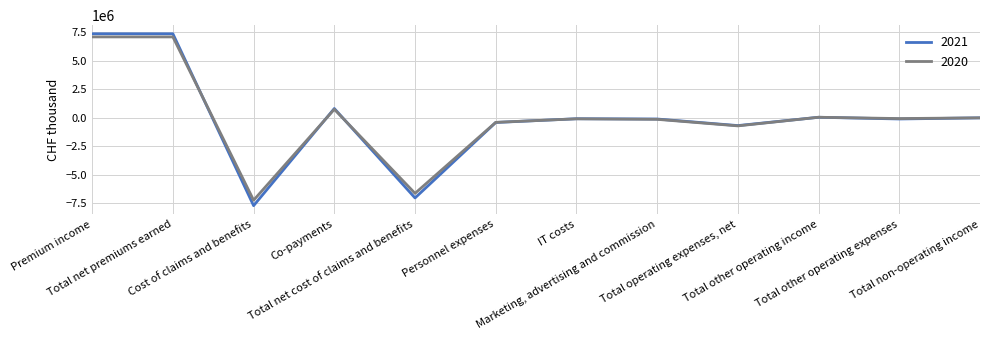

Count the number of categories in the chart.

12